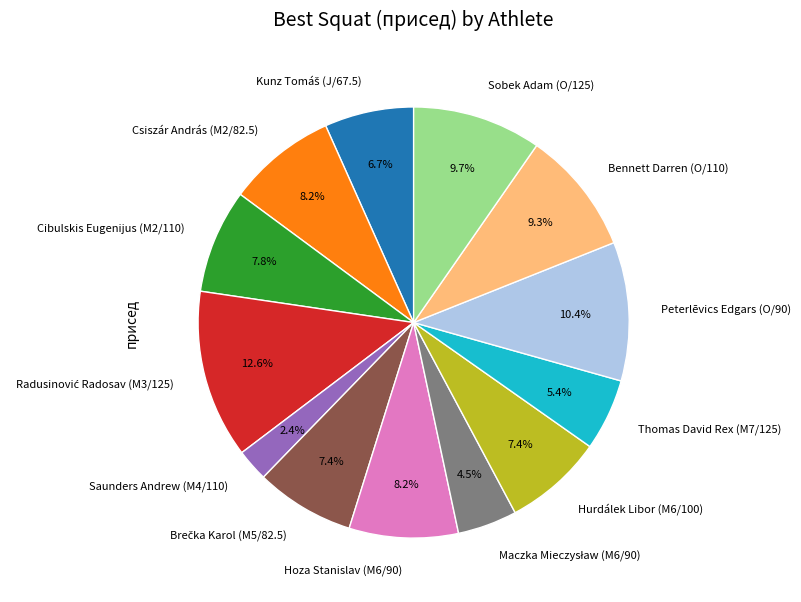

To the nearest percent, what is the combined percentage of Peterlēvics Edgars (O/90) and Bennett Darren (O/110)?

20%